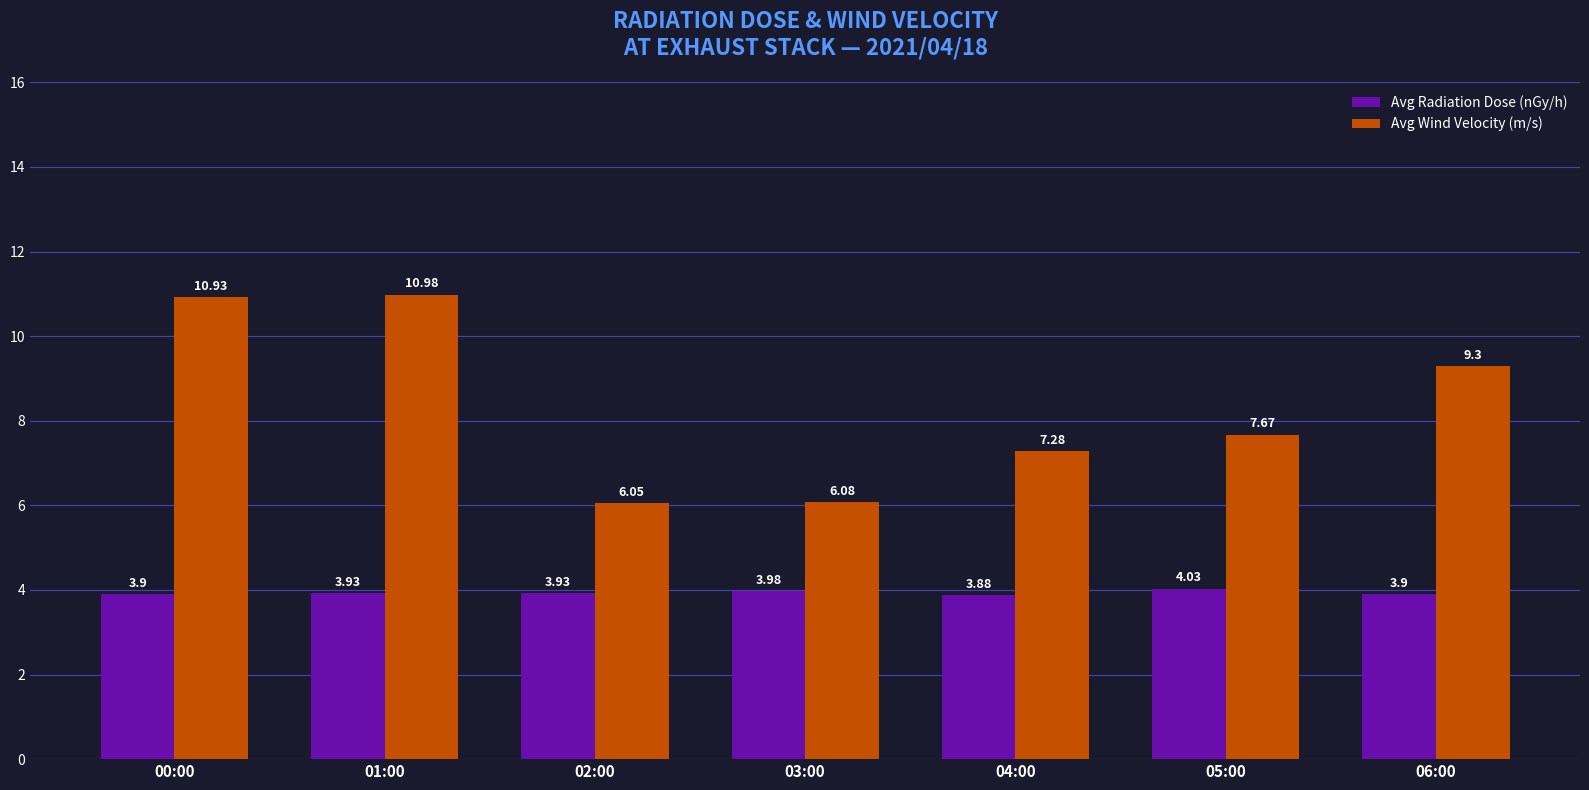

Which category has the lowest value across all series?

04:00